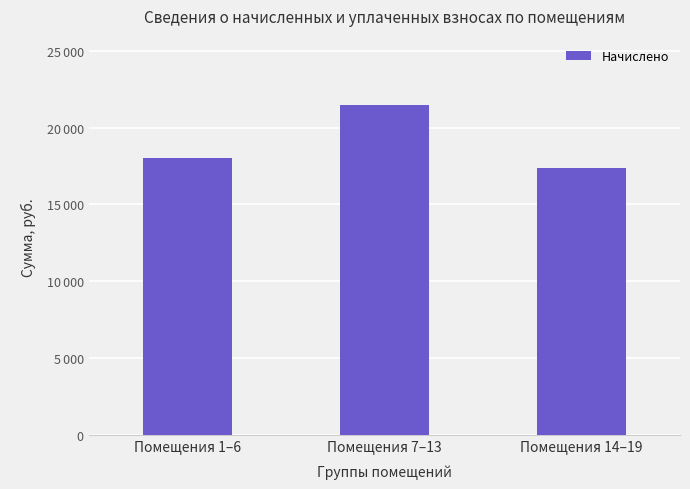

Reading left to right, transcribe all the data shown in this chart.

Помещения 1–6=18021.4	Помещения 7–13=21499.0	Помещения 14–19=17357.0